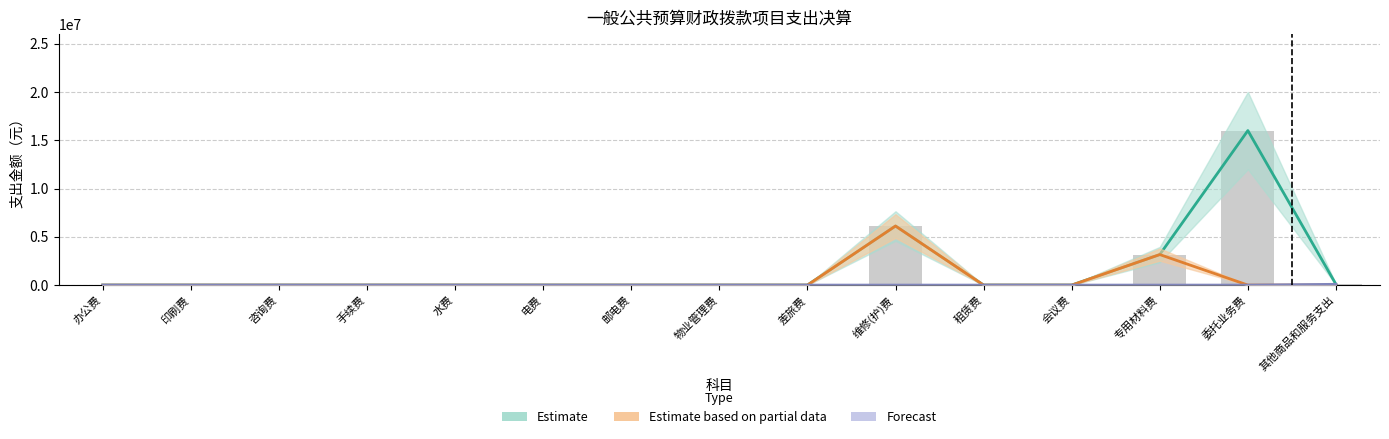

Which label corresponds to the largest value in the chart?

委托业务费